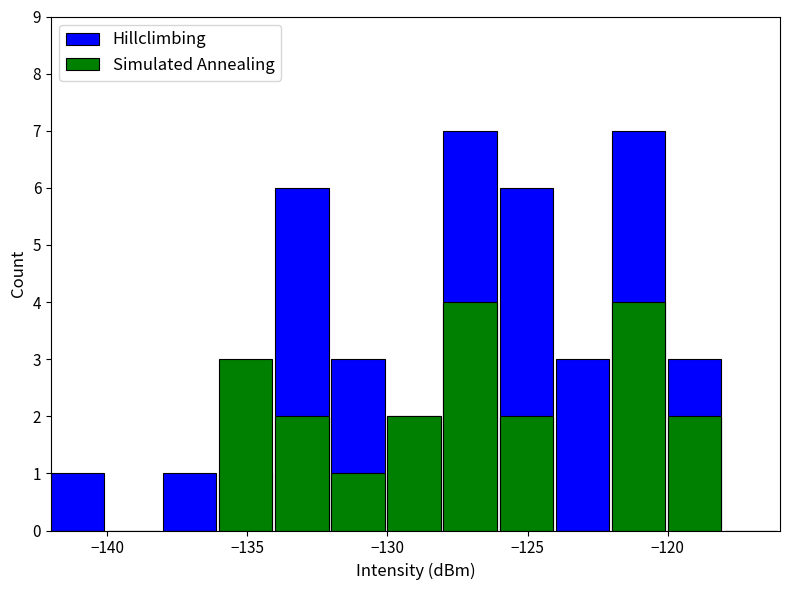

What is the spread (max minus min) of values at −130?

2